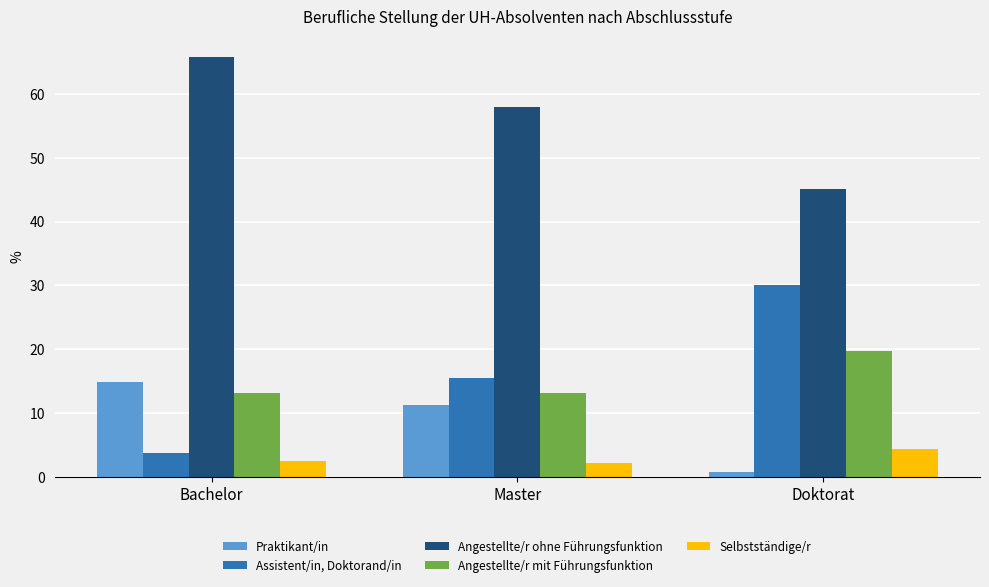

What is the label of the 2nd bar from the left?

Master